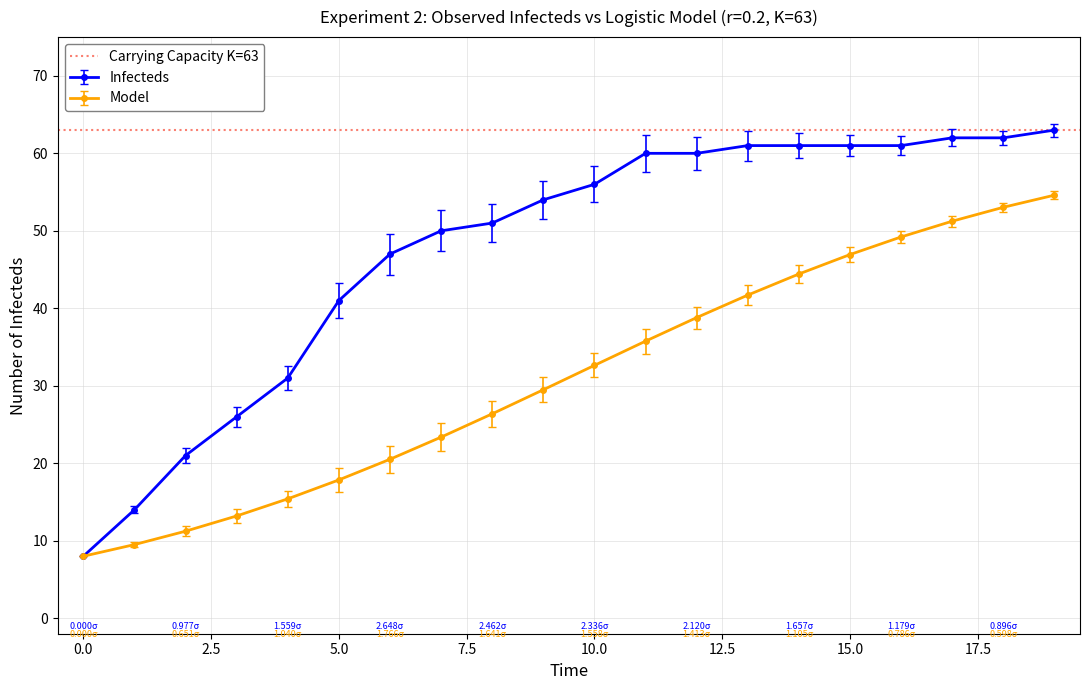

True or false: Model has more than 0 points higher than both neighbors.

False